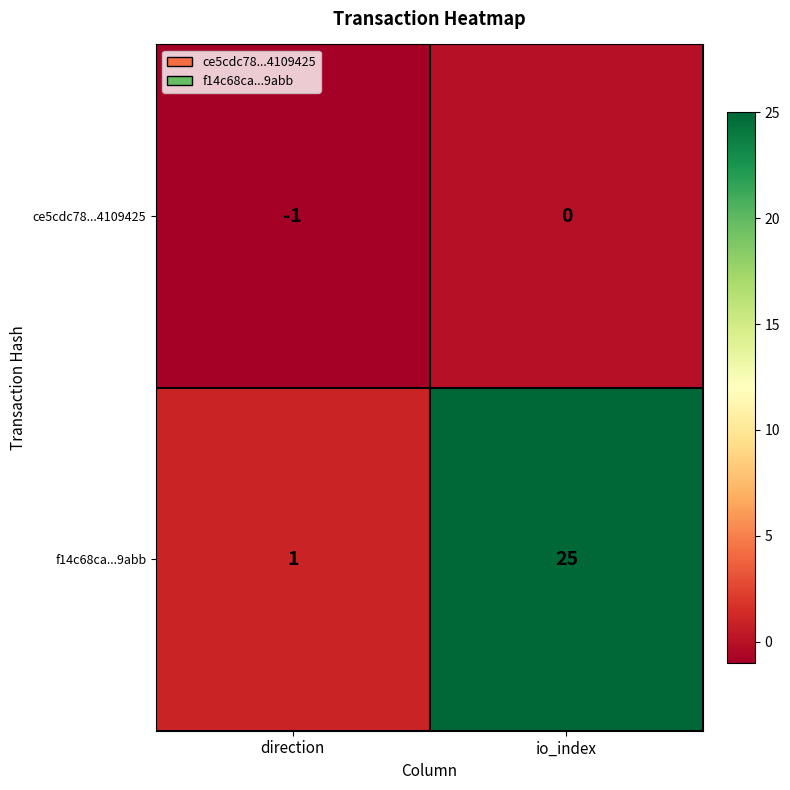

At which label is f14c68ca...9abb closest to 13?

direction